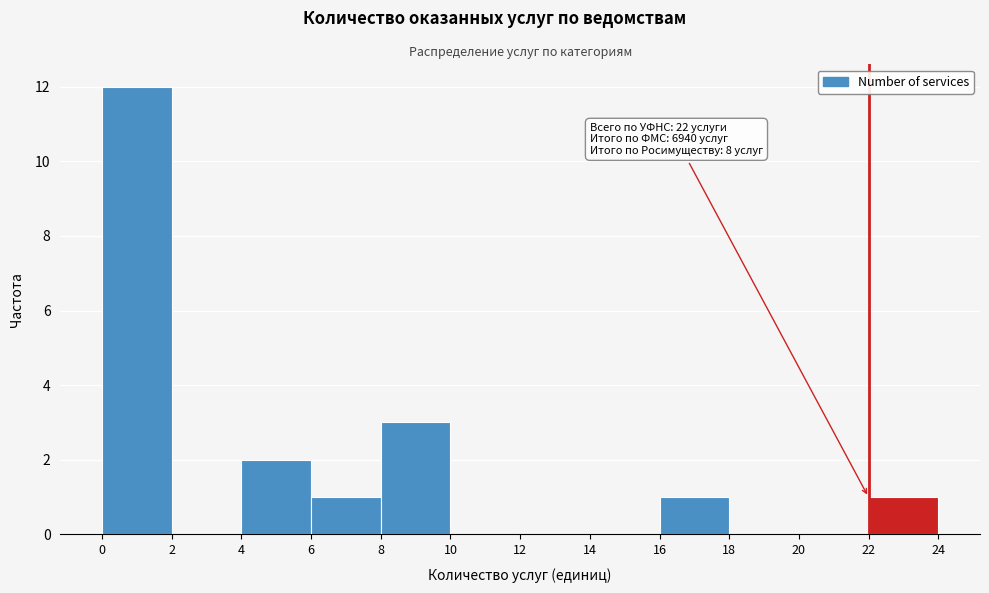

Over which range of the x-axis is the bar tallest?

0 to 2